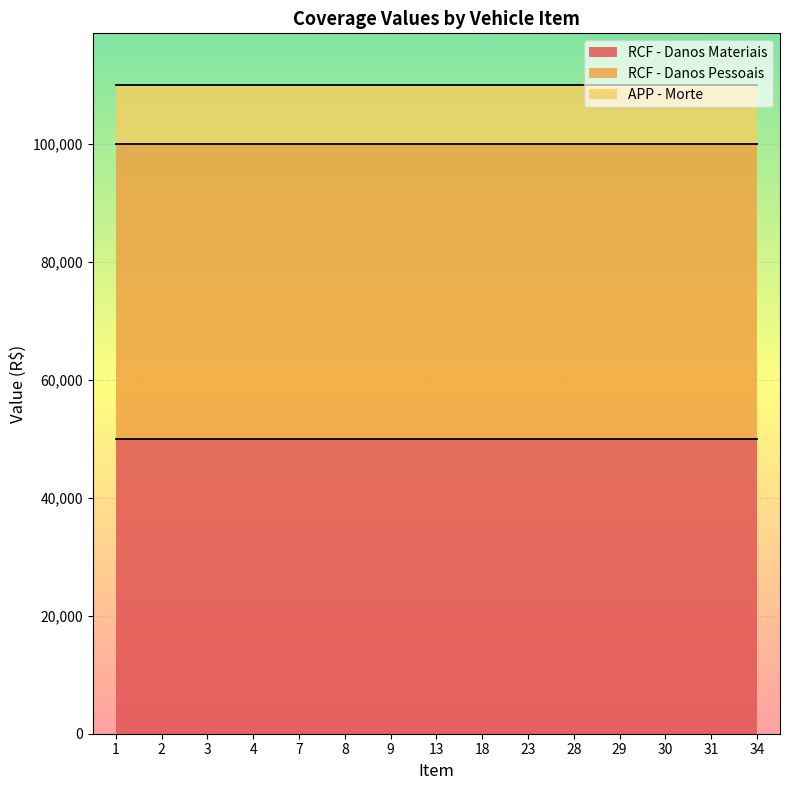

Between 1 and 29, which series saw the biggest shift?

RCF - Danos Materiais